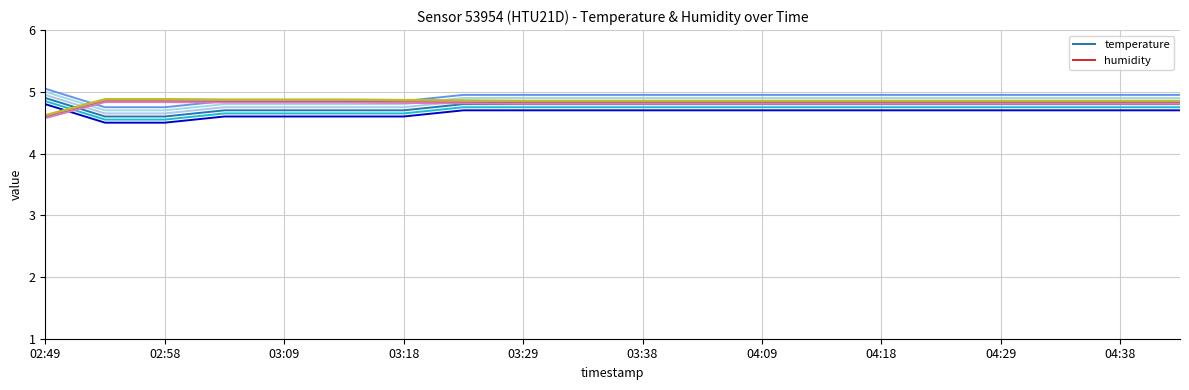

Rank the series by their maximum value, from lowest to highest.

humidity, temperature